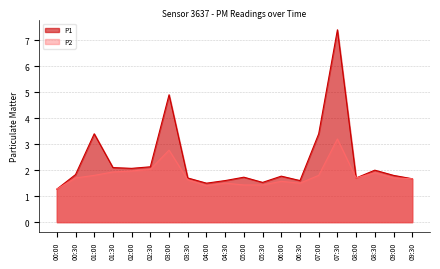

Does the chart display data point markers on the line(s)?

No